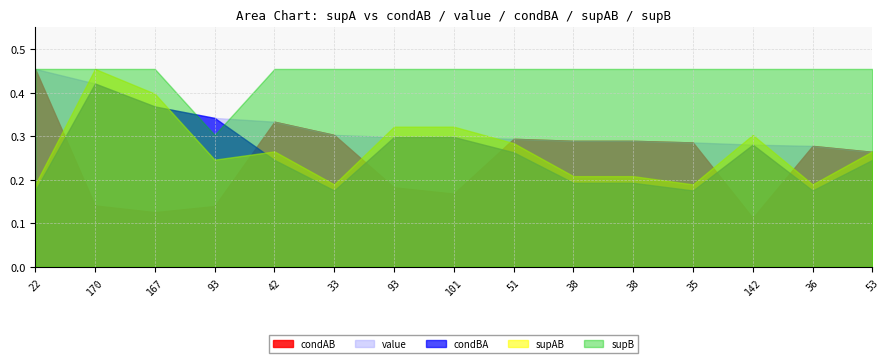

True or false: condAB and value intersect in this chart.

False